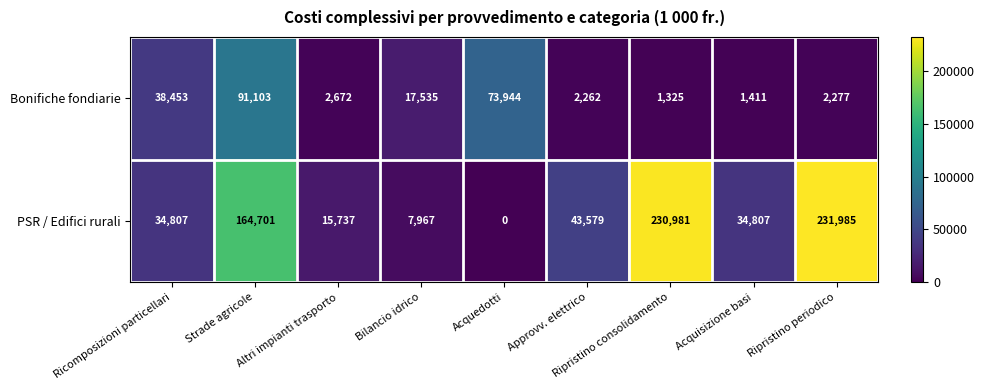

What is the highest value of the Bonifiche fondiarie series?

91103